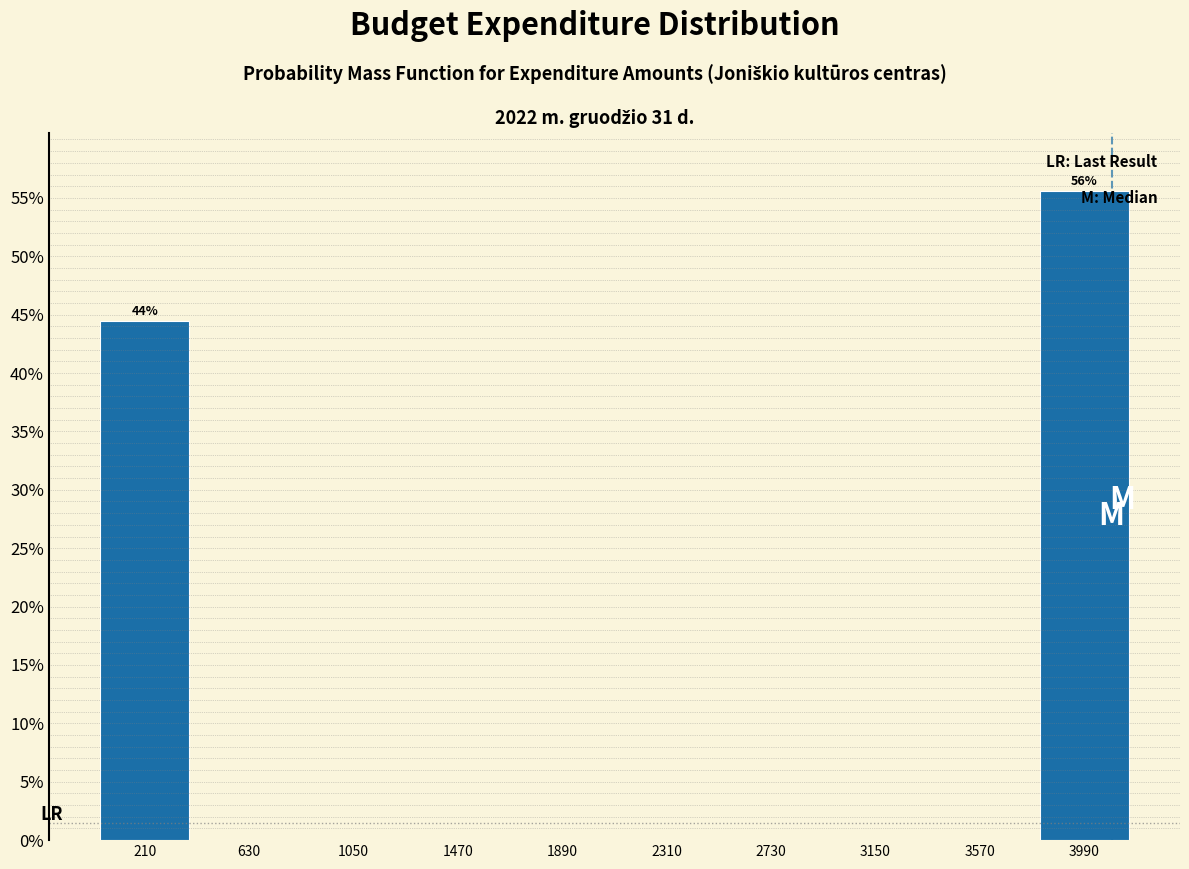

Which range on the x-axis has the tallest bar?

3780 to 4200